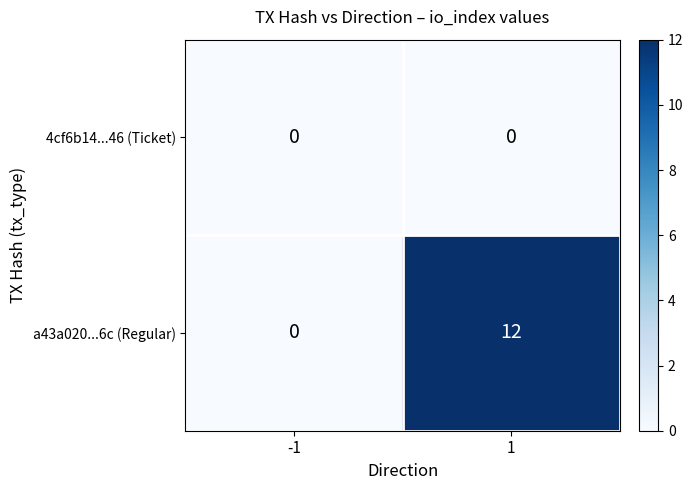

Rank the series by their maximum value, from lowest to highest.

4cf6b14...46 (Ticket), a43a020...6c (Regular)